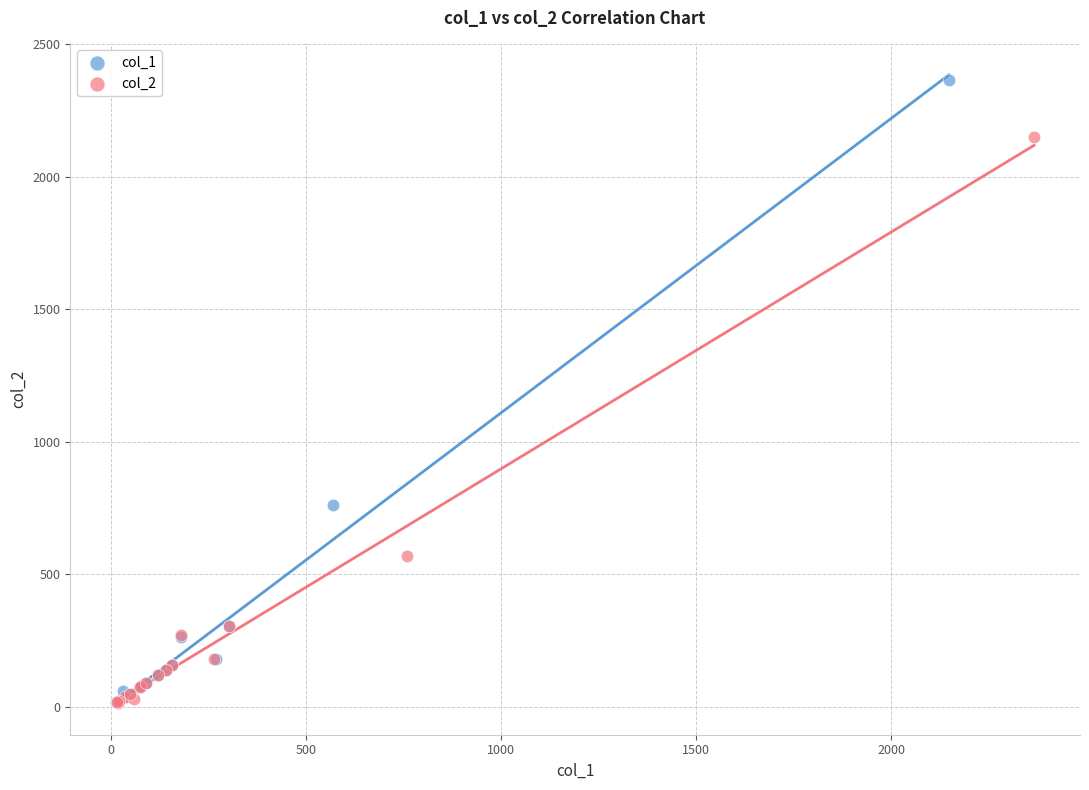

Which series contains the highest Y value?

col_1